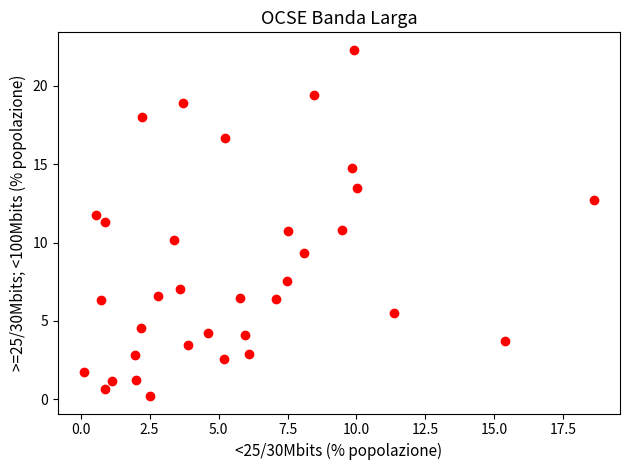

What is the range of X values (max minus min)?

18.5